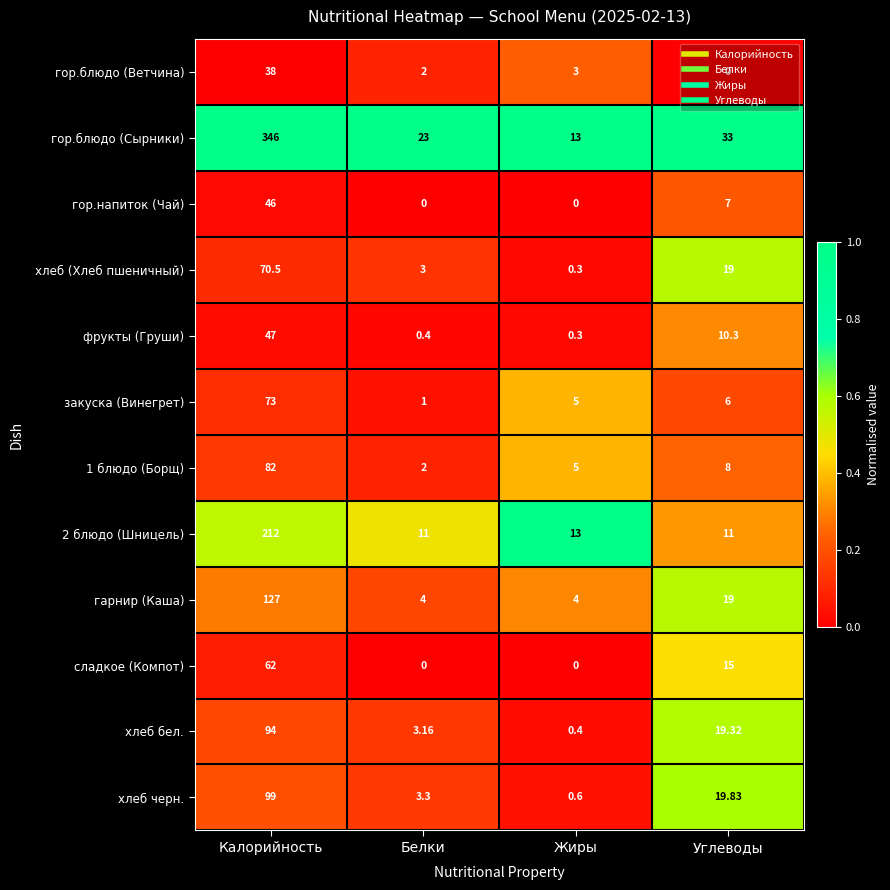

Which series changed the most between Калорийность and Белки?

гор.блюдо (Сырники)